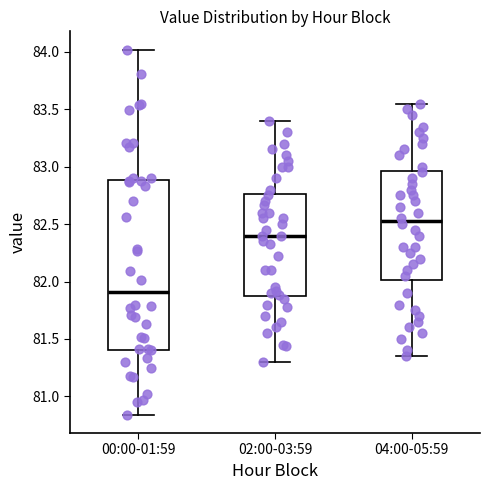

Where does the lower whisker of the box for 02:00-03:59 end on the y-axis? The values are not printed on the chart, so give them approximately, as read against the axis.

81.30